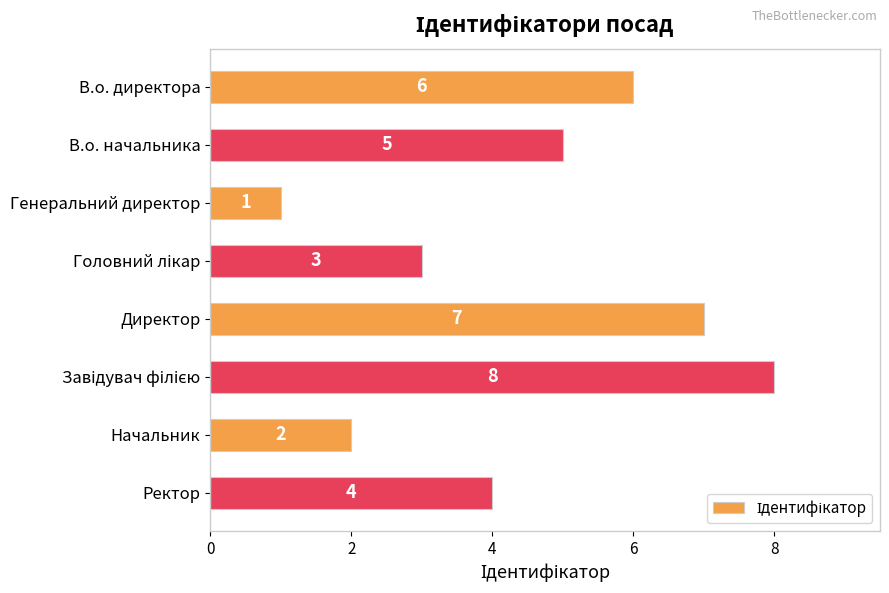

What is the change in value from В.о. начальника to Генеральний директор?

-4